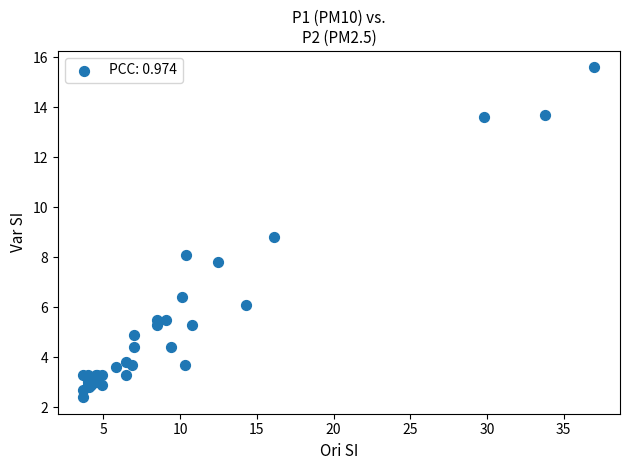

What Y value in the scatter plot is closest to 9?

8.8